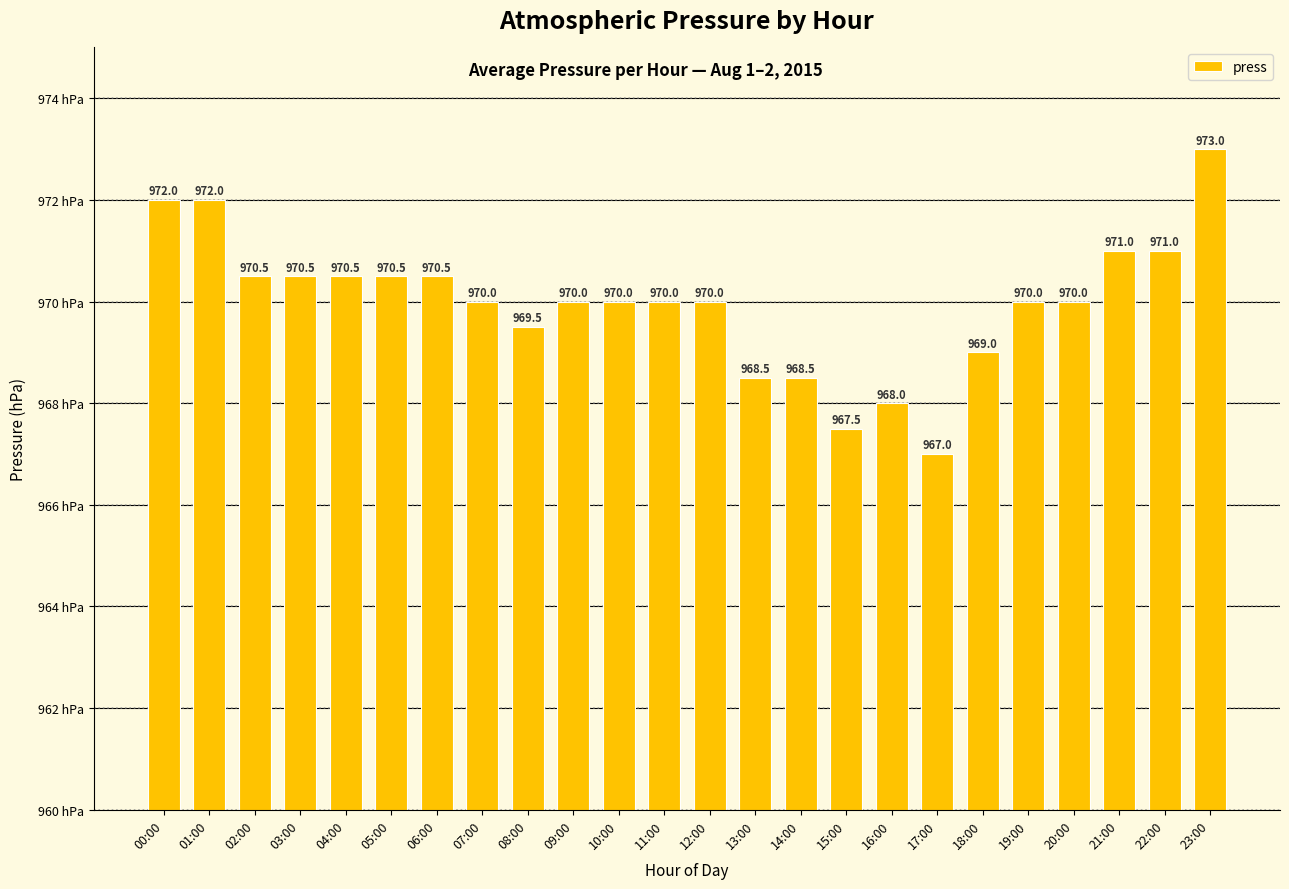

Which category has the lowest value across all series?

17:00